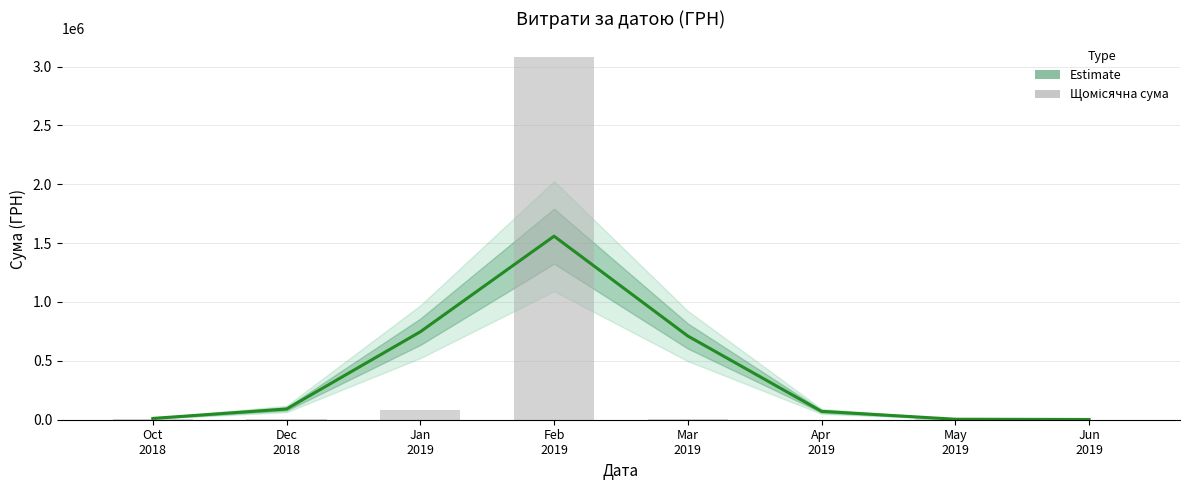

Reading right to left, transcribe all the data shown in this chart.

Estimate: Jun
2019=2114.3	May
2019=4270.1	Apr
2019=71103.0	Mar
2019=711068.0	Feb
2019=1559152.4	Jan
2019=747054.1	Dec
2018=91158.6	Oct
2018=11119.8
Щомісячна сума: Jun
2019=1289.2	May
2019=4673.7	Apr
2019=135.5	Mar
2019=10264.4	Feb
2019=3083448.5	Jan
2019=83483.7	Dec
2018=4400.0	Oct
2018=9345.2